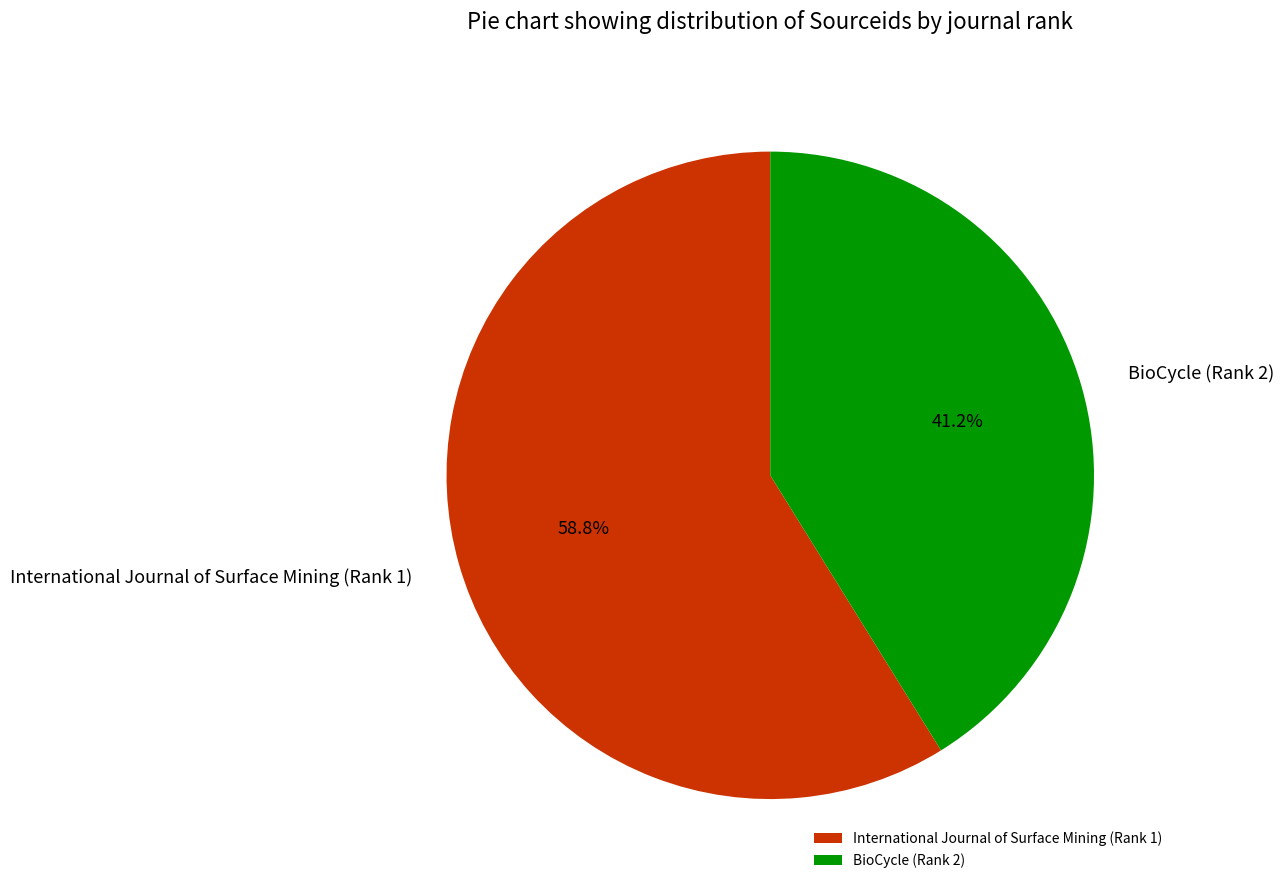

Combined, what portion of the pie is BioCycle (Rank 2) and International Journal of Surface Mining (Rank 1)?

100.0%